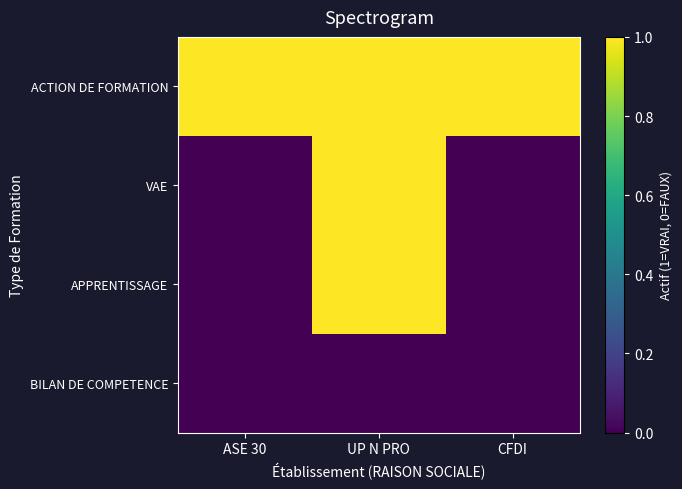

Which series has the largest range (max minus min)?

APPRENTISSAGE